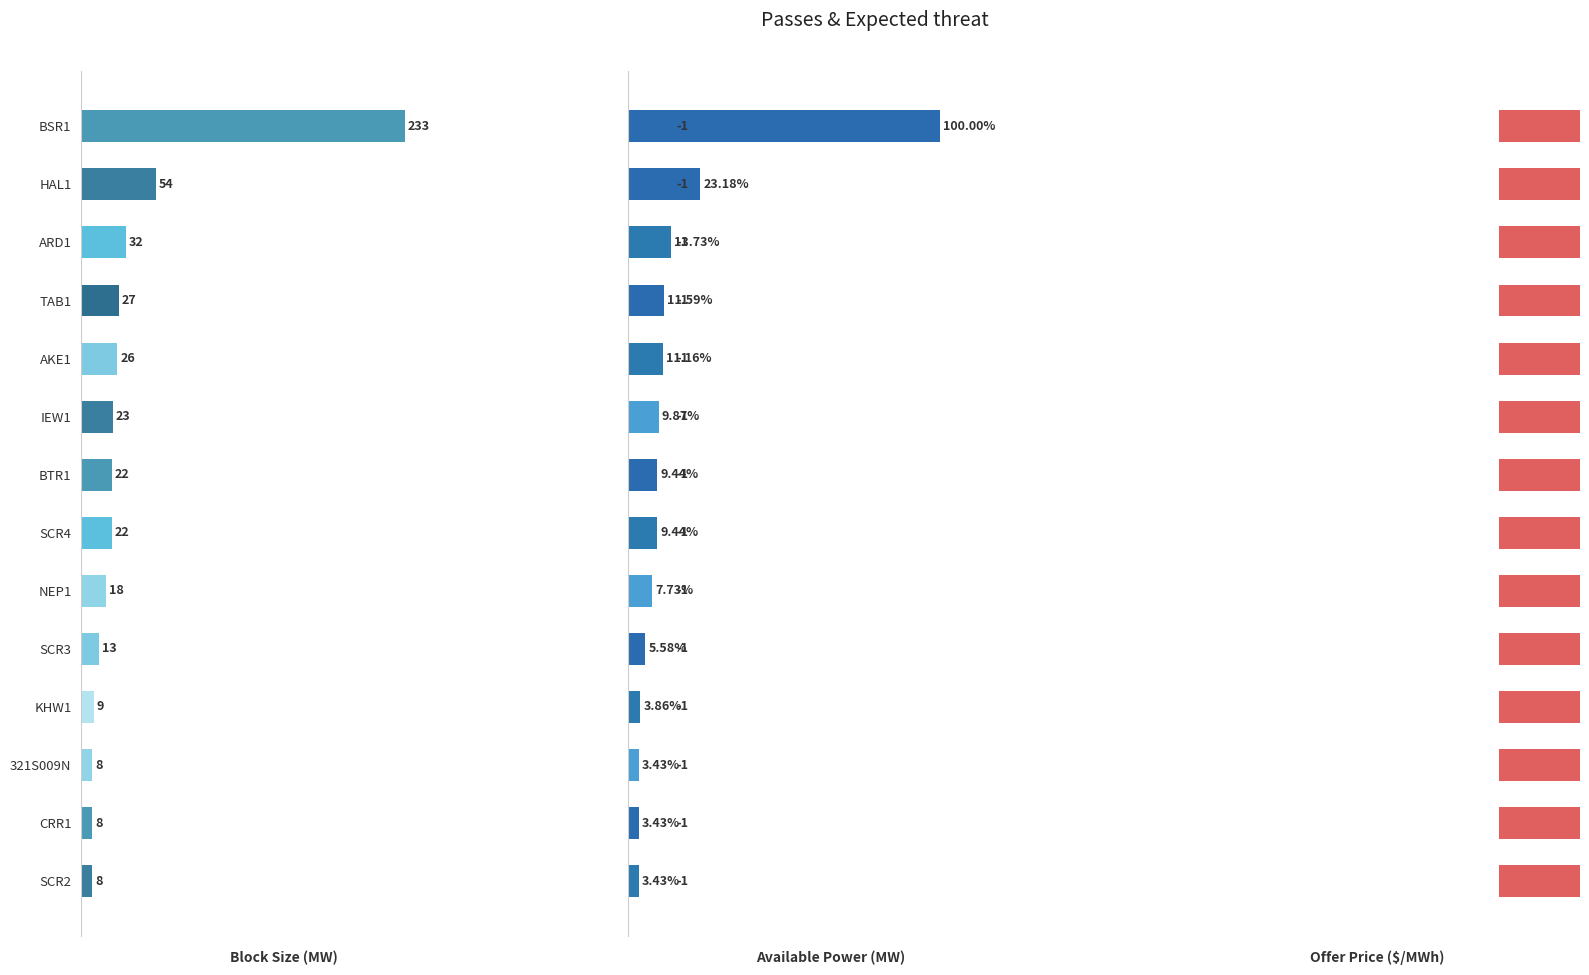

What is the maximum value for Available Power (MW)?

100.0